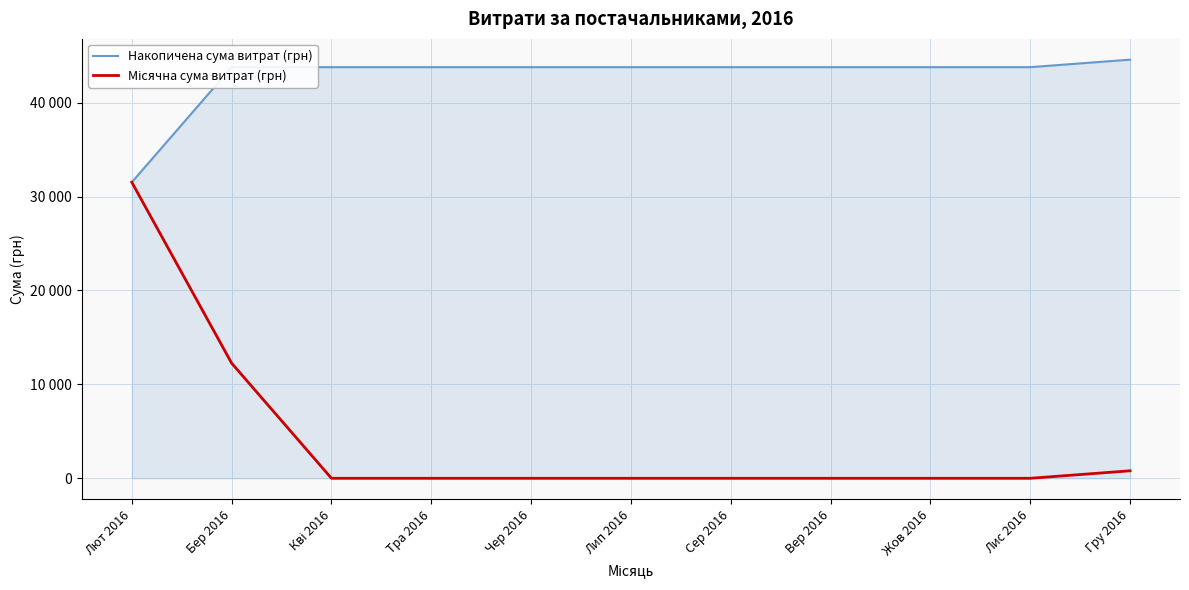

What is the label of the 7th point from the right?

Чер 2016